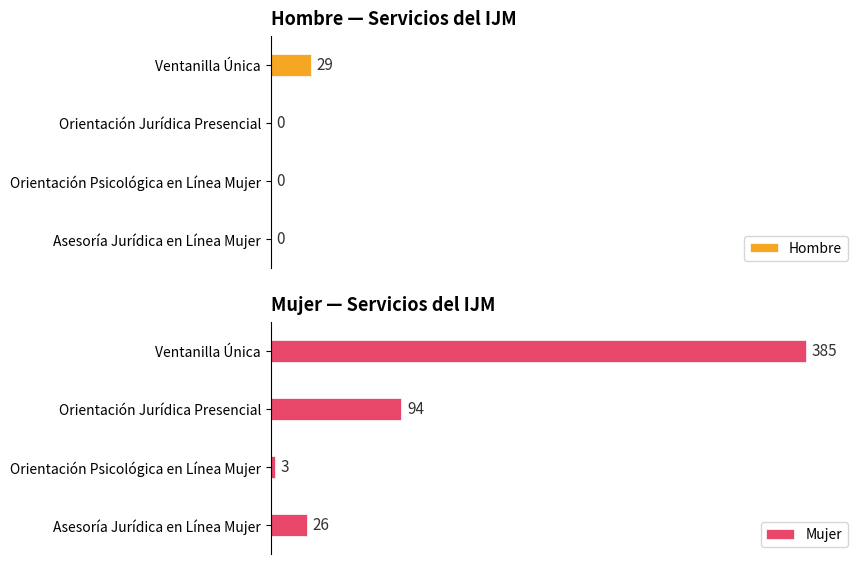

Does the chart contain any negative values?

No